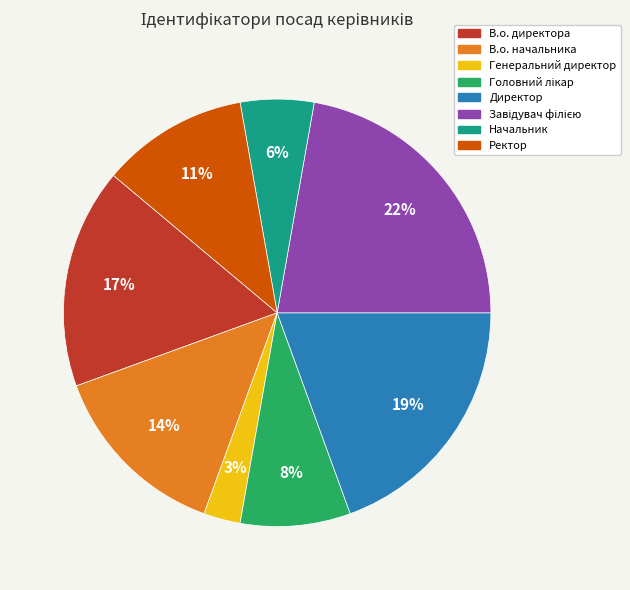

To the nearest percent, what is the average slice percentage?

12%